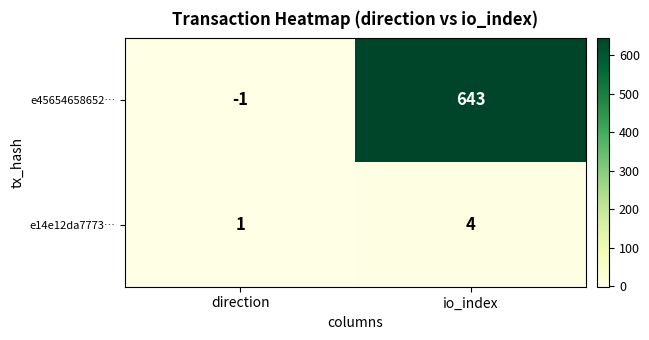

At which label is e14e12da7773… closest to 2?

direction